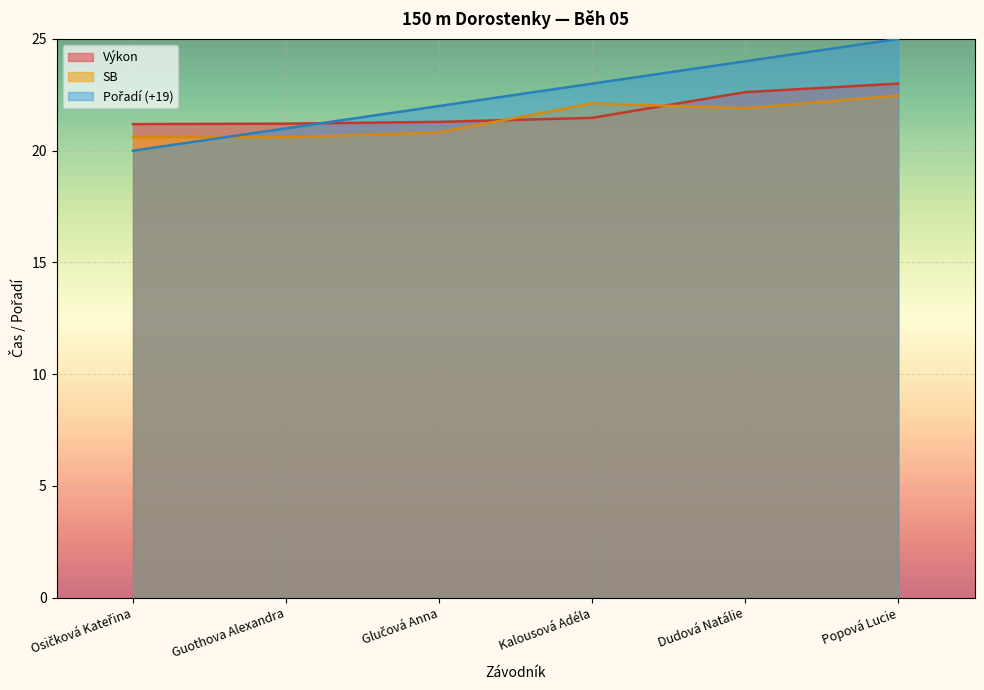

How many series are shown in this chart?

3